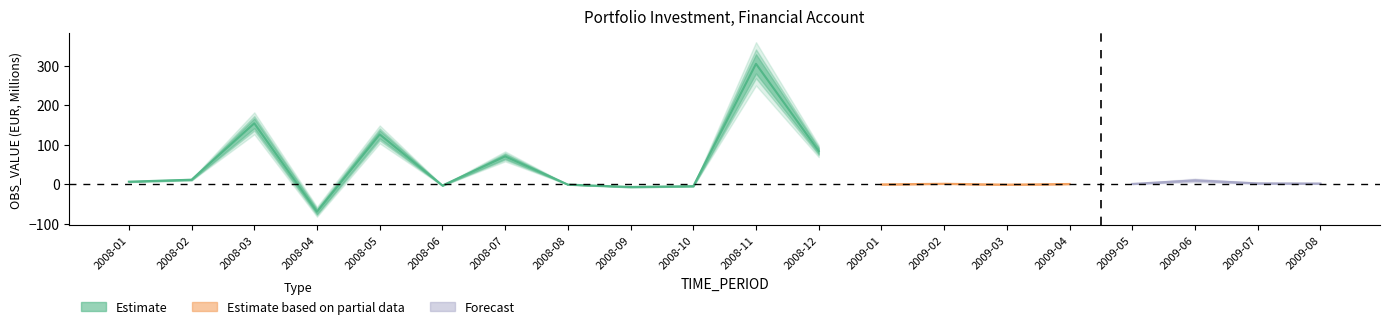

What is the difference between the values at 2008-10 and 2008-11?

309.8